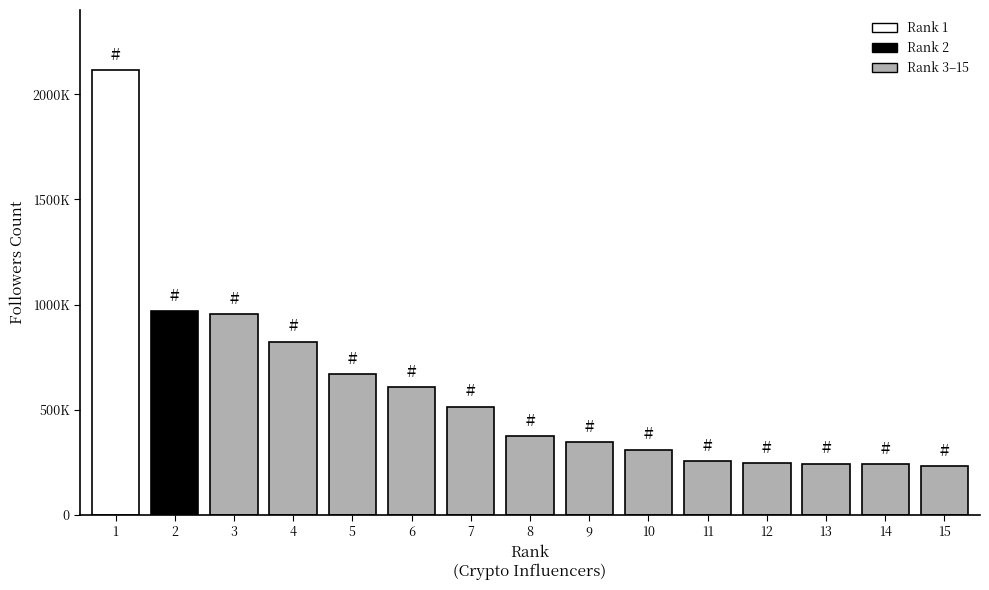

Does the chart contain stacked bars?

No